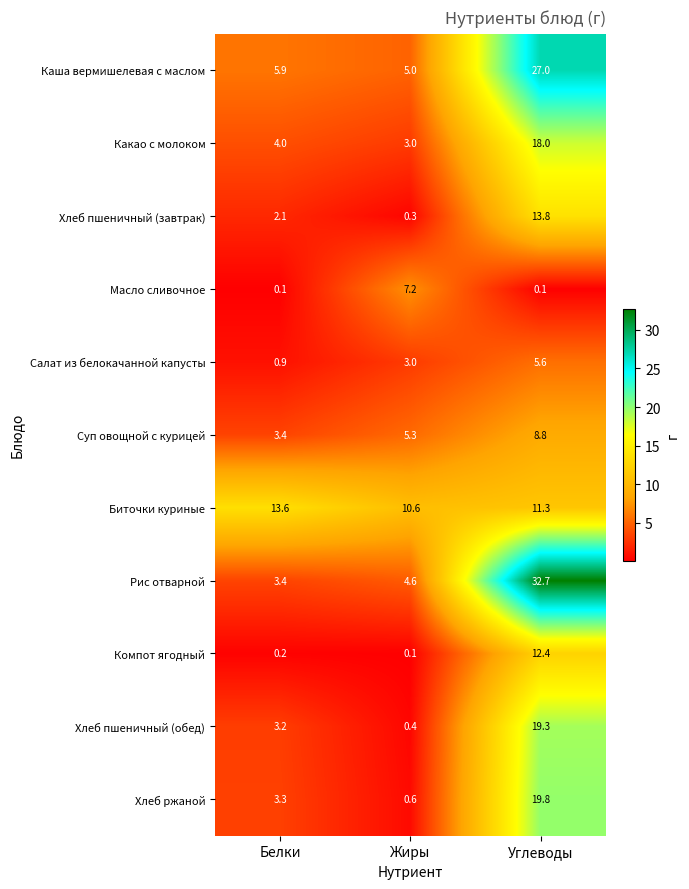

Rank the series by their maximum value, from highest to lowest.

Рис отварной, Каша вермишелевая с маслом, Хлеб ржаной, Хлеб пшеничный (обед), Какао с молоком, Хлеб пшеничный (завтрак), Биточки куриные, Компот ягодный, Суп овощной с курицей, Масло сливочное, Салат из белокачанной капусты